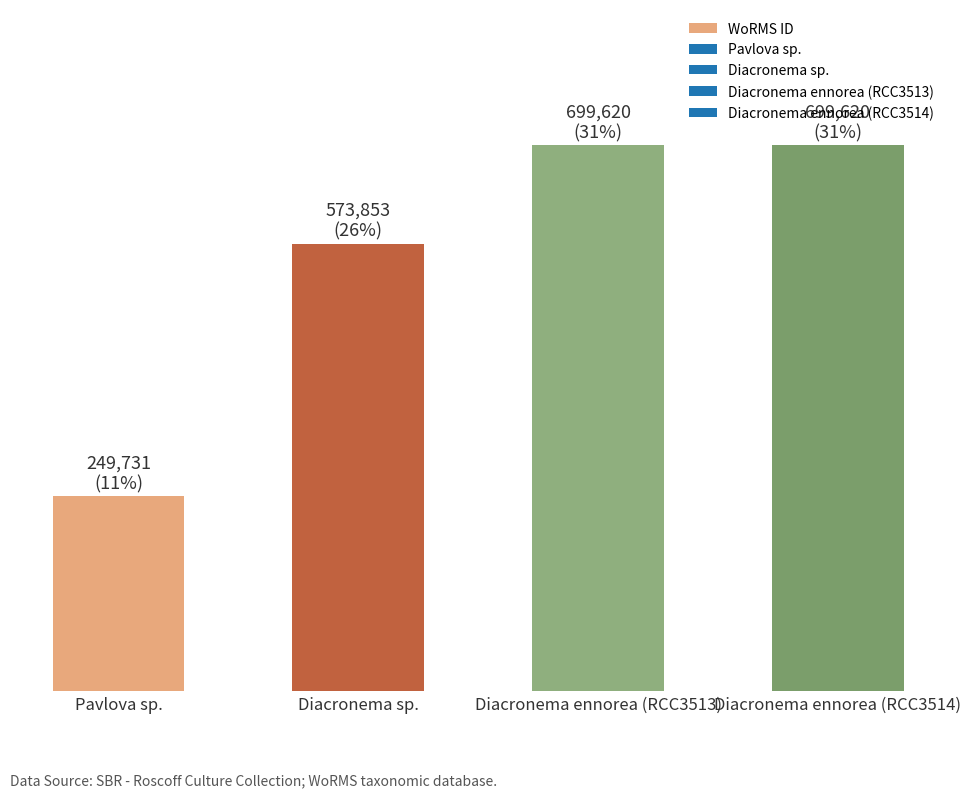

Does the chart contain stacked bars?

No